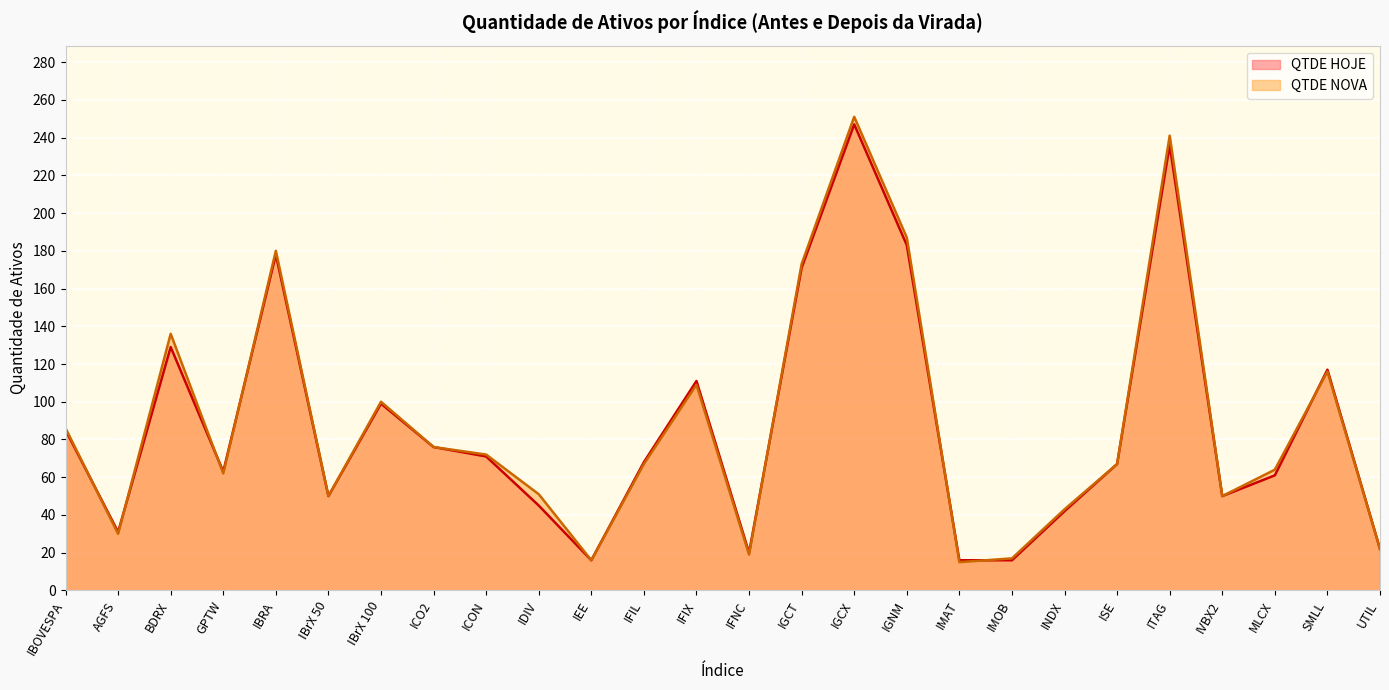

How many lines are shown in the chart?

2